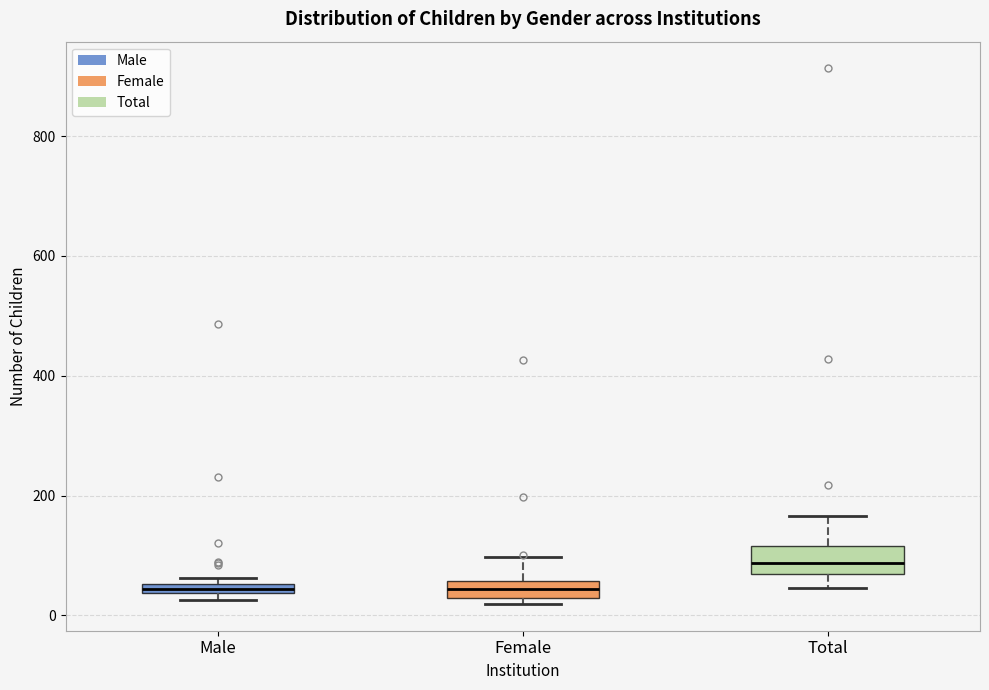

Where is the upper edge of the box for Male on the y-axis? The values are not printed on the chart, so give them approximately, as read against the axis.

60